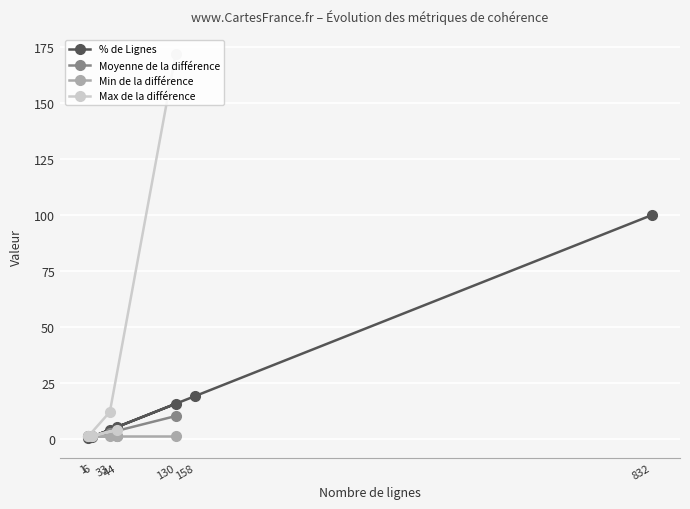

Does the chart display data point markers on the line(s)?

Yes